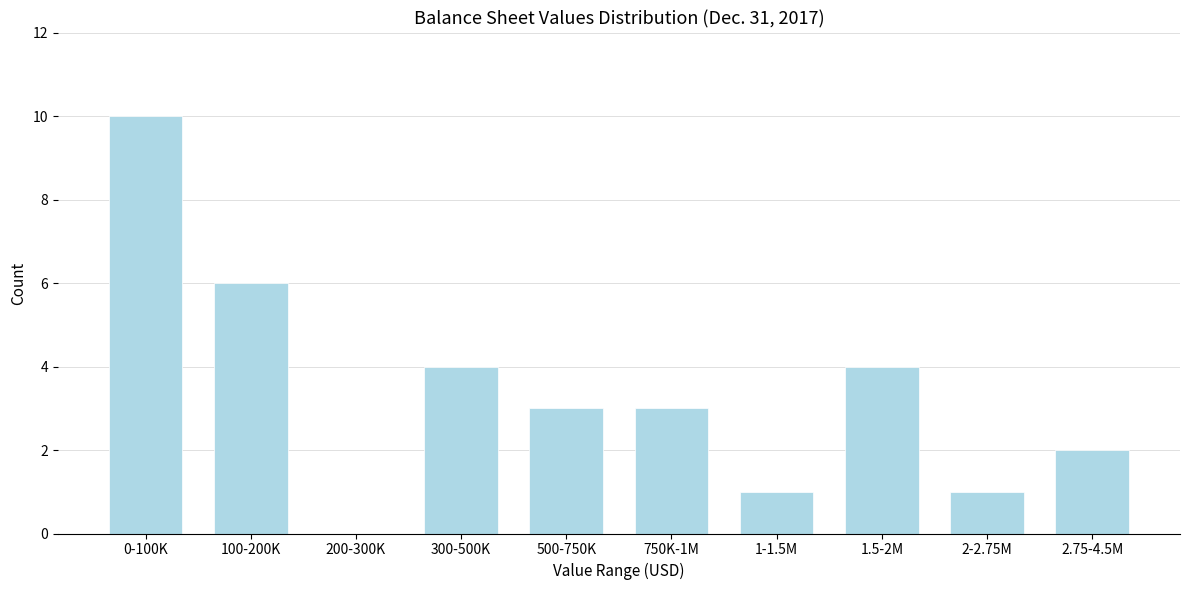

Reading left to right, what are all the values shown in this chart?

0-100K=10	100-200K=6	200-300K=0	300-500K=4	500-750K=3	750K-1M=3	1-1.5M=1	1.5-2M=4	2-2.75M=1	2.75-4.5M=2